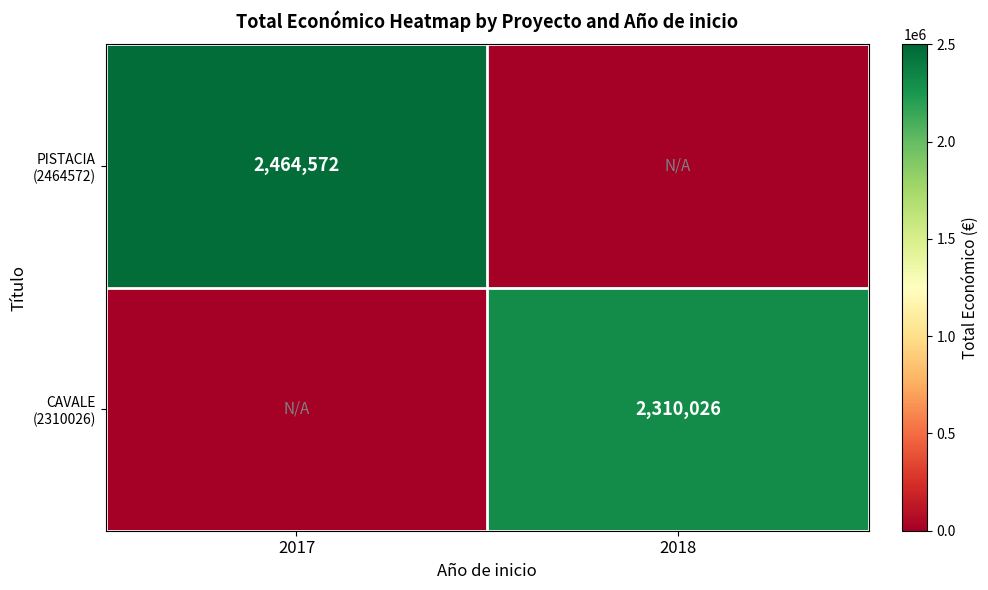

Which series changed the most between 2017 and 2018?

PISTACIA (2464572)